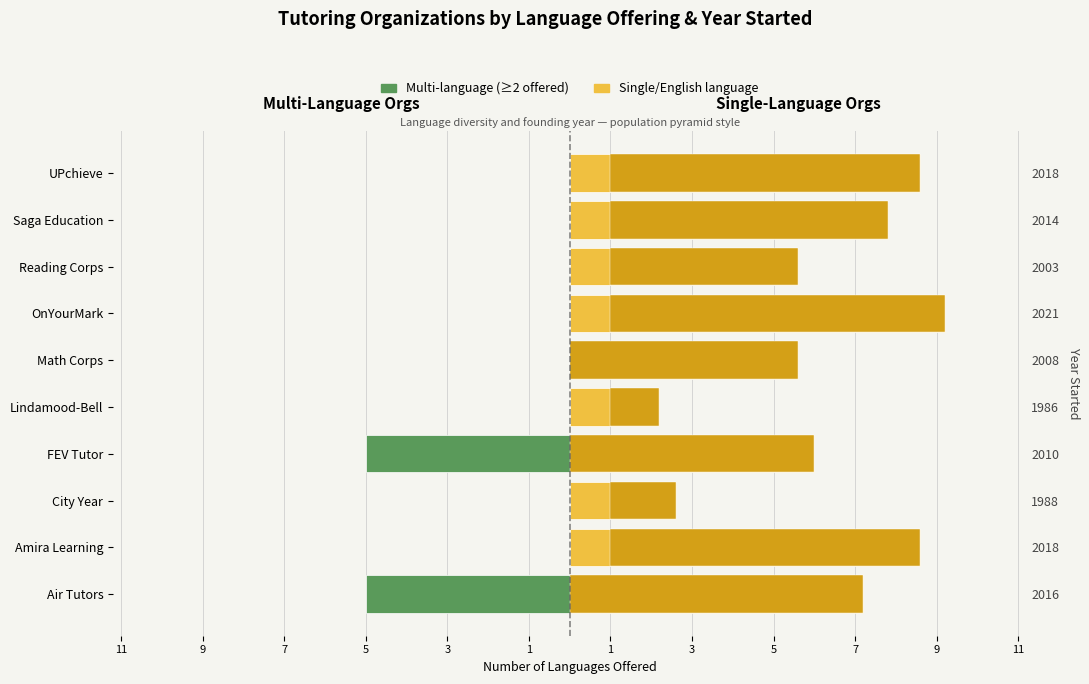

Which series has the largest total across all categories?

Single/English language